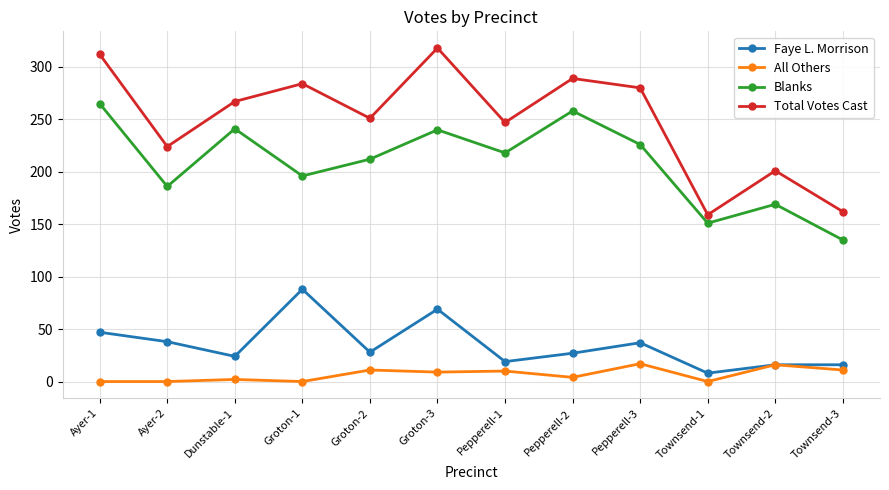

At Groton-3, list the series in order from largest to smallest.

Total Votes Cast, Blanks, Faye L. Morrison, All Others